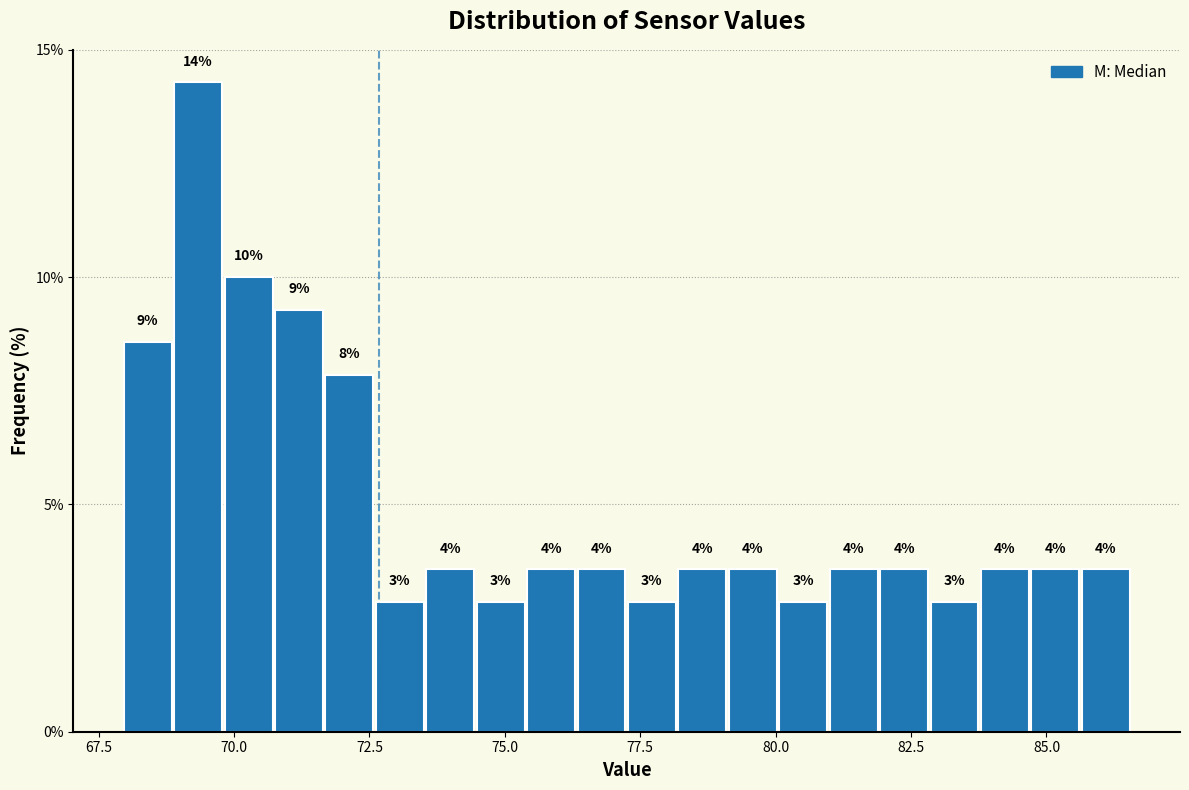

Around what value on the x-axis is the tallest bar? Give the approximate position of its centre, as read against the axis.

69.5